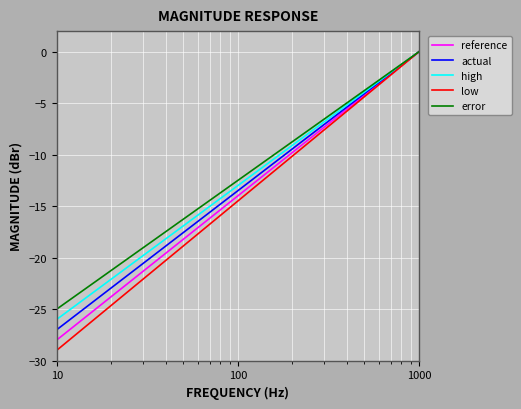

What is the smallest value displayed?

-29.0